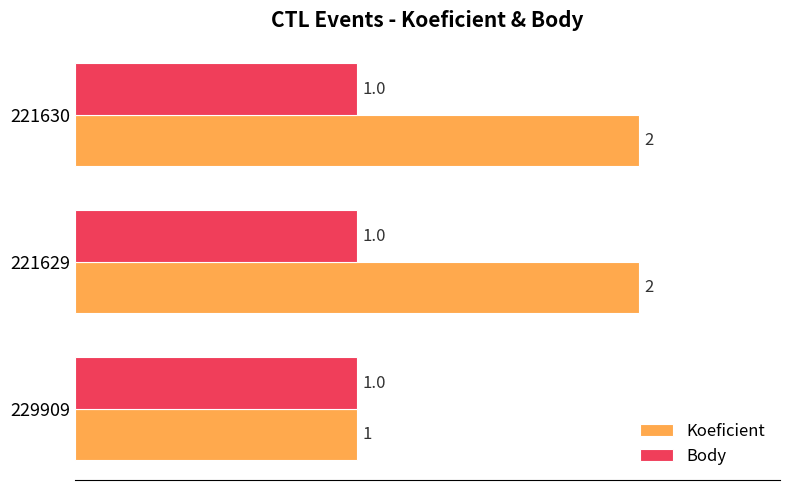

Count the number of categories in the chart.

3